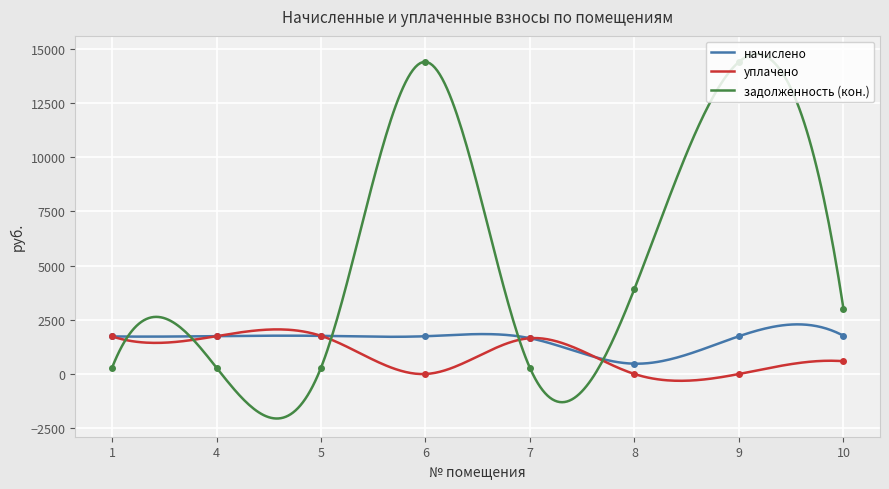

What is the difference between the second highest and minimum values in the начислено series?

1813.1